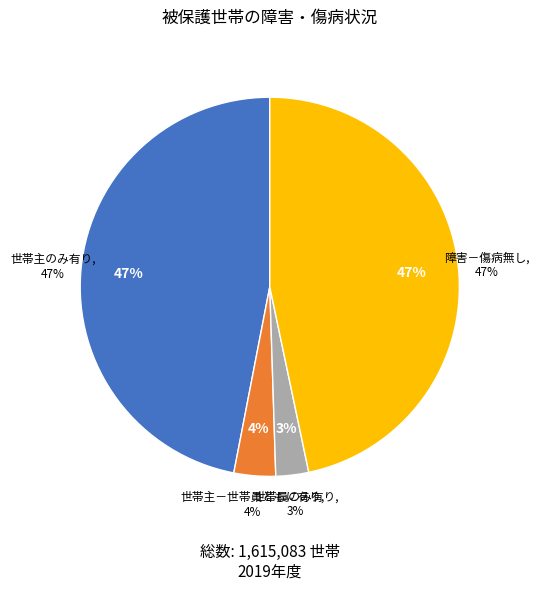

True or false: 世帯主のみ有り accounts for 59% of the total.

False